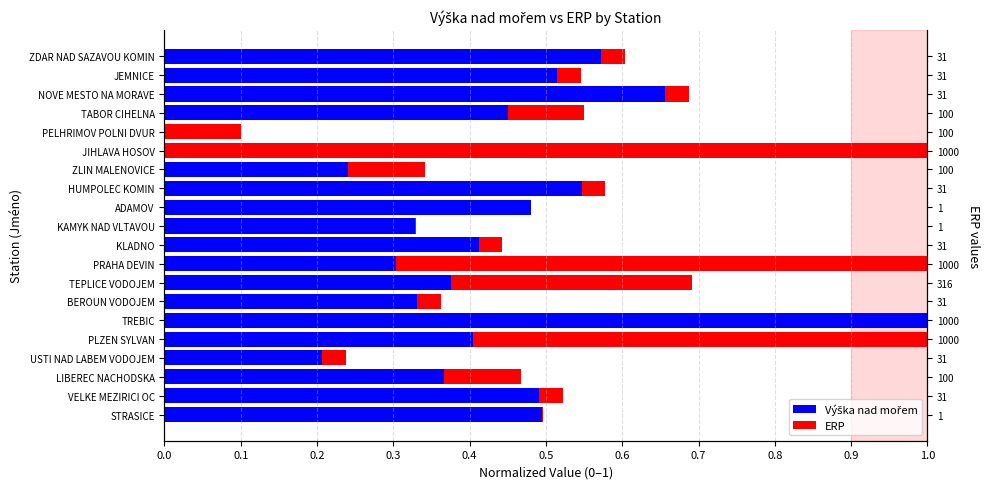

The Výška nad mořem series shows 0.8 at VELKE MEZIRICI OC. True or false?

False